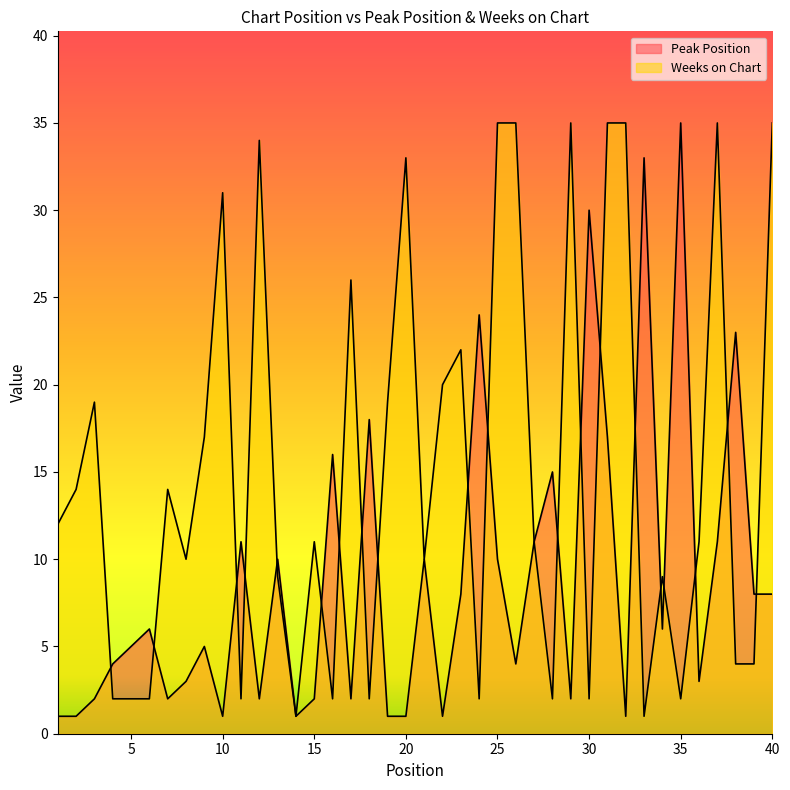

List the series in order of their peak value, highest first.

Peak Position, Weeks on Chart